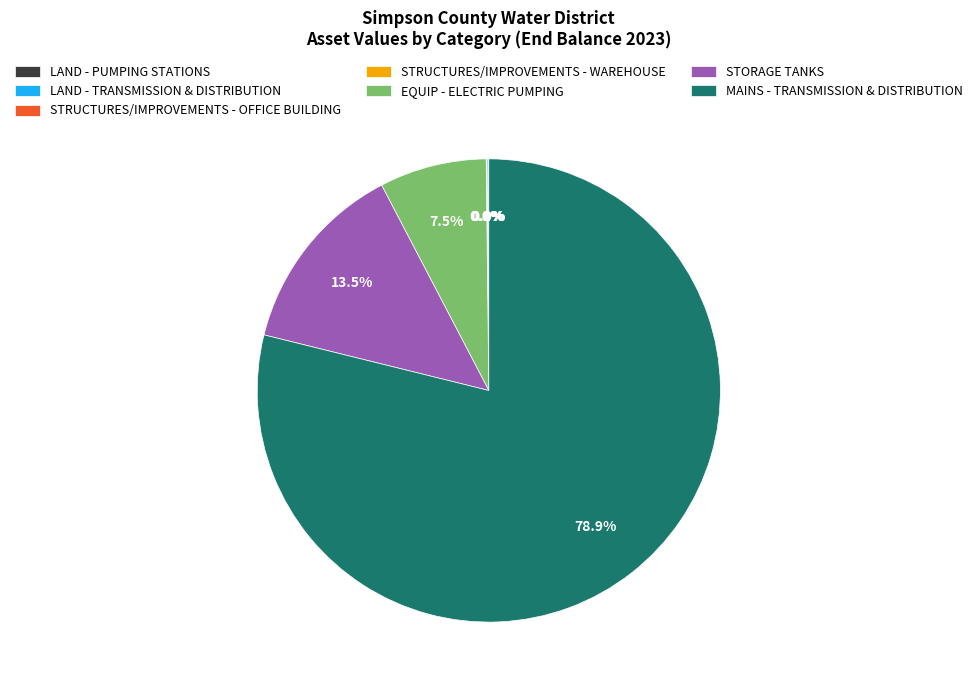

Which category has the biggest portion of the pie?

MAINS - TRANSMISSION & DISTRIBUTION